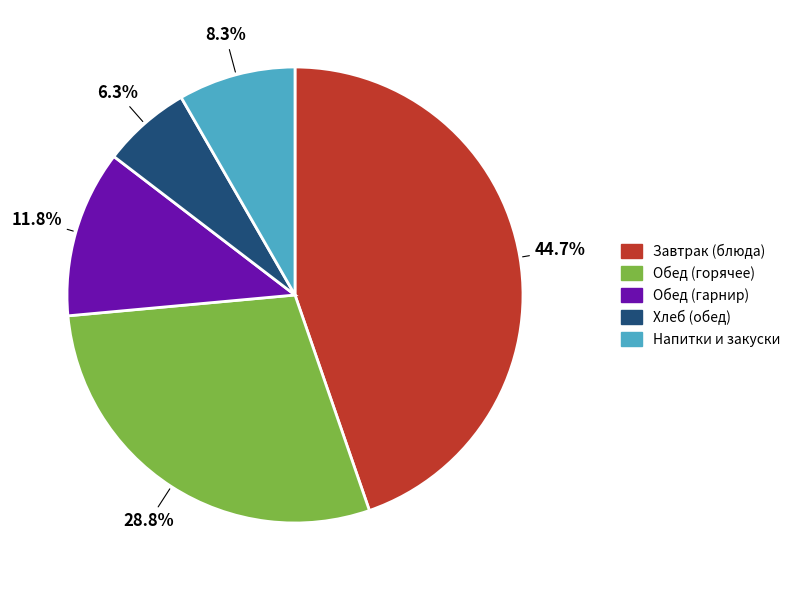

Is there any slice that represents more than half of the pie?

No